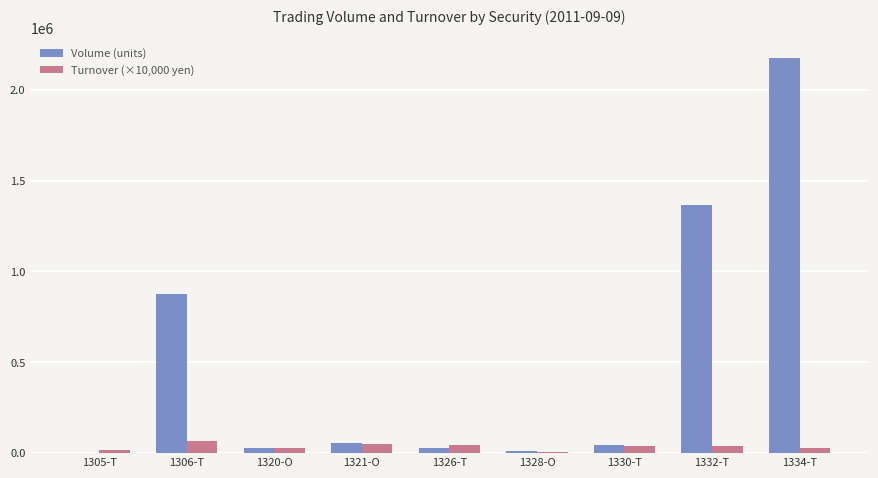

At which category is the sum across all series the highest?

1334-T